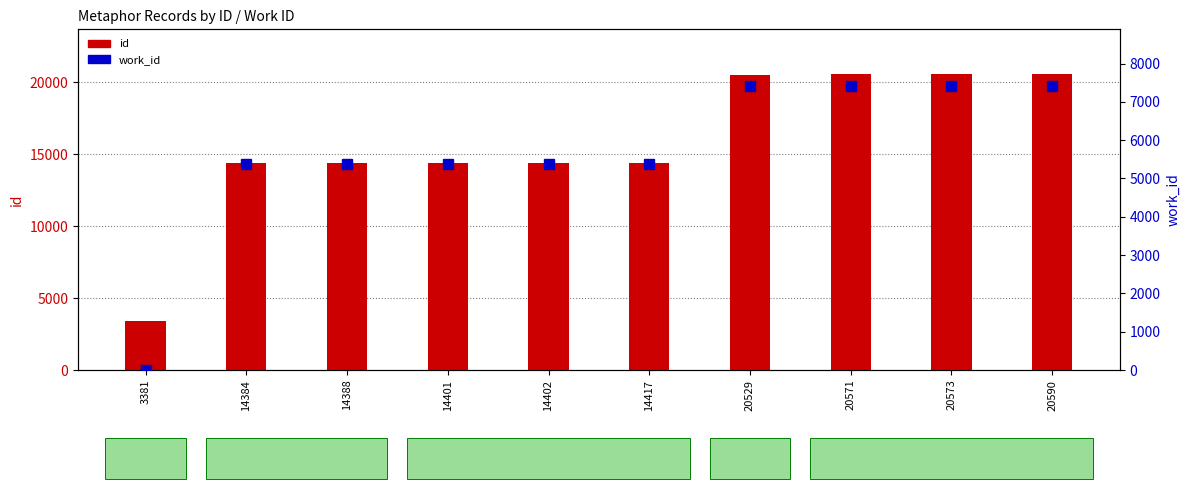

How many distinct data groups are displayed?

2